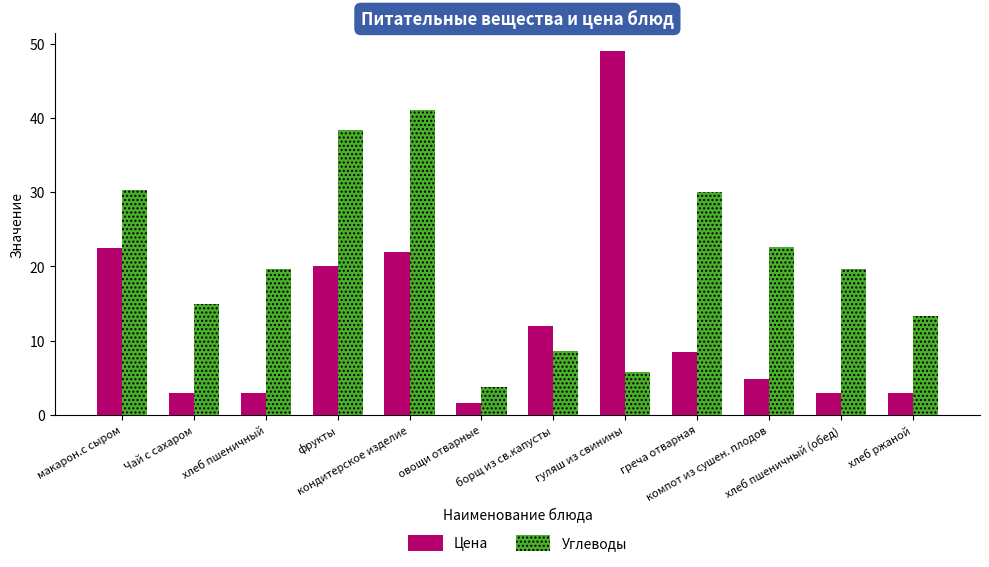

What is the minimum value shown in the chart?

1.6